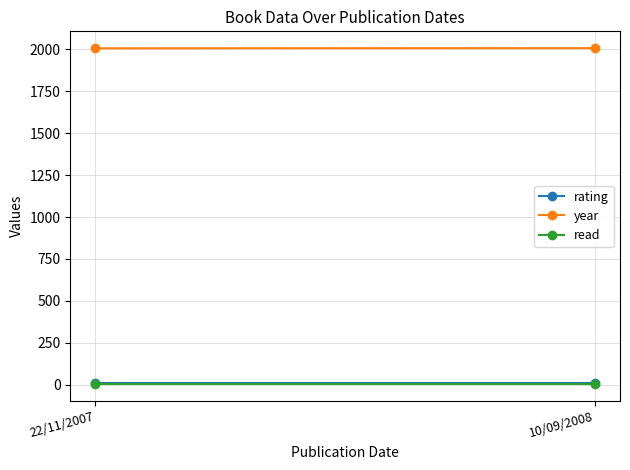

What is the label of the 1st point from the right?

10/09/2008